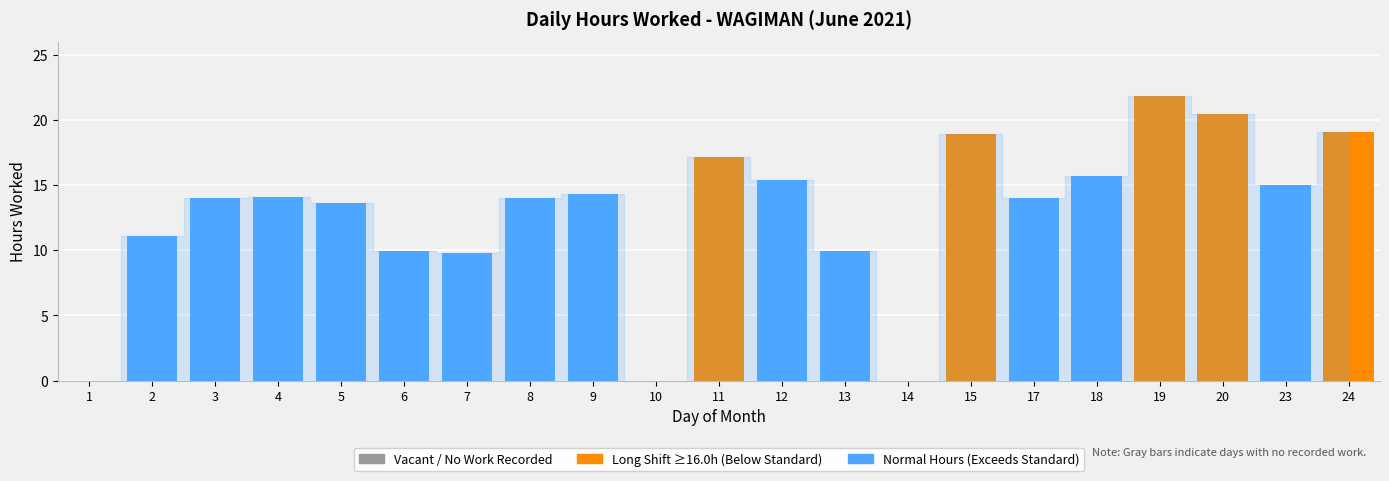

Which has a higher value, 9 or 11?

11